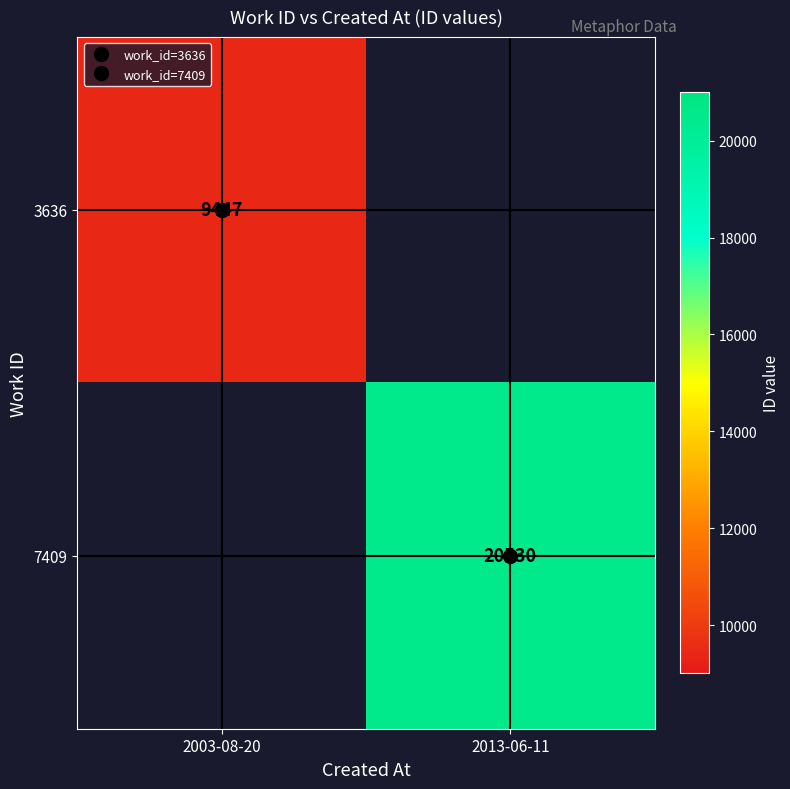

Which category has the lowest value across all series?

2003-08-20